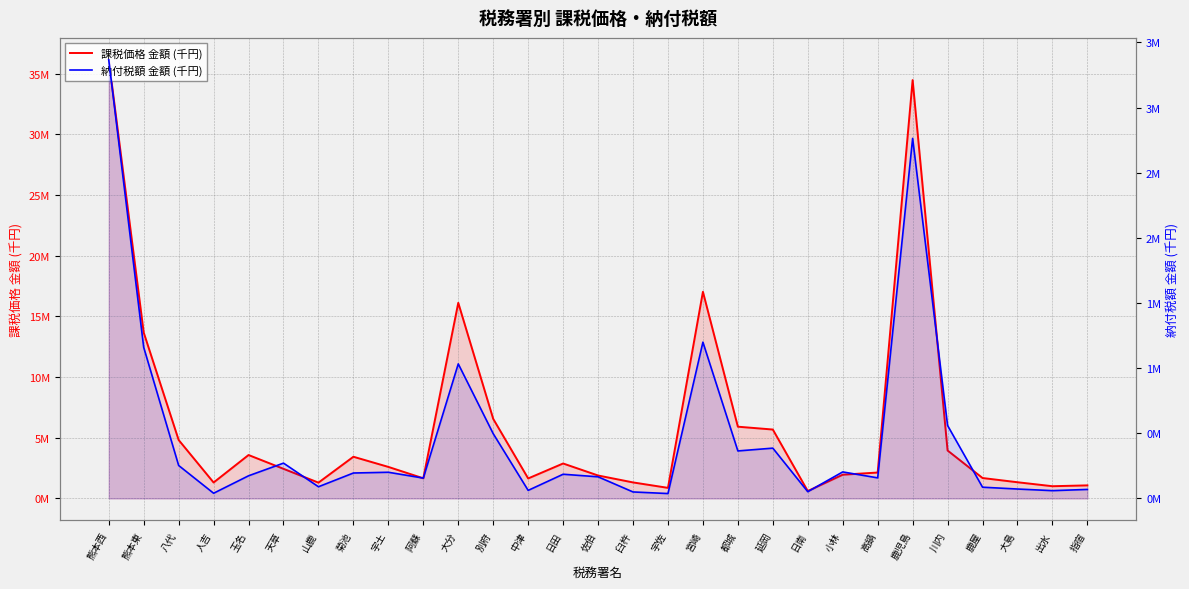

Is the value of 課税価格 金額 (千円) at 出水 greater than the value of 納付税額 金額 (千円) at 指宿?

Yes